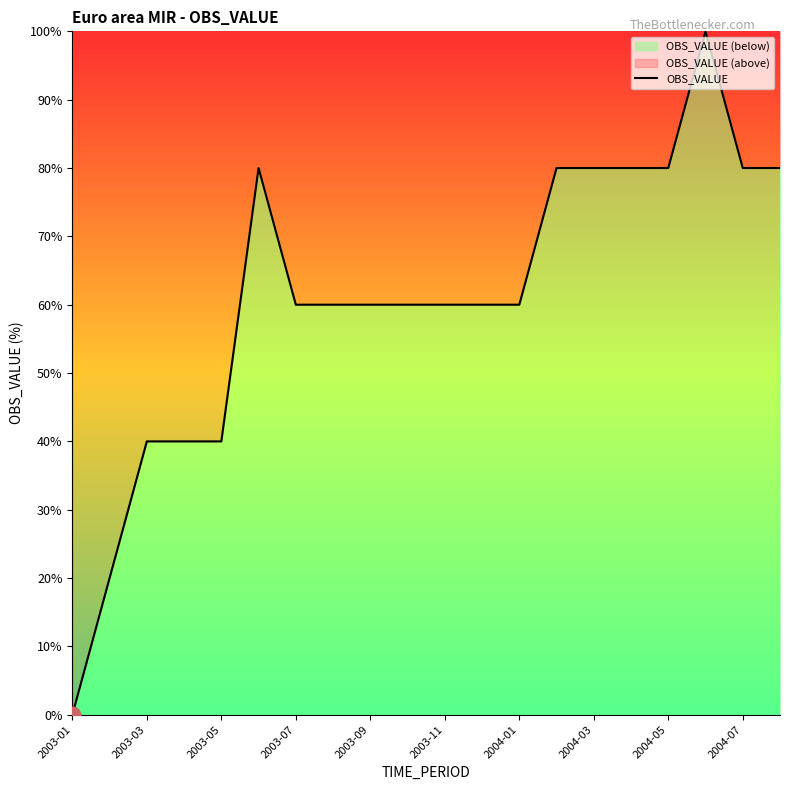

How many data points are above 60?

8